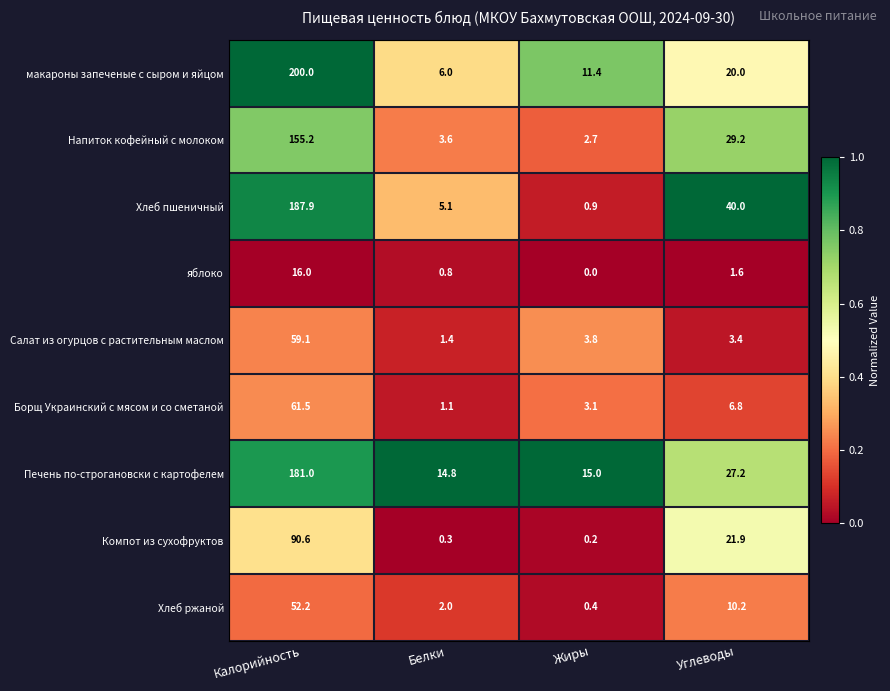

Where is Борщ Украинский с мясом и со сметаной nearest to the value 31?

Углеводы